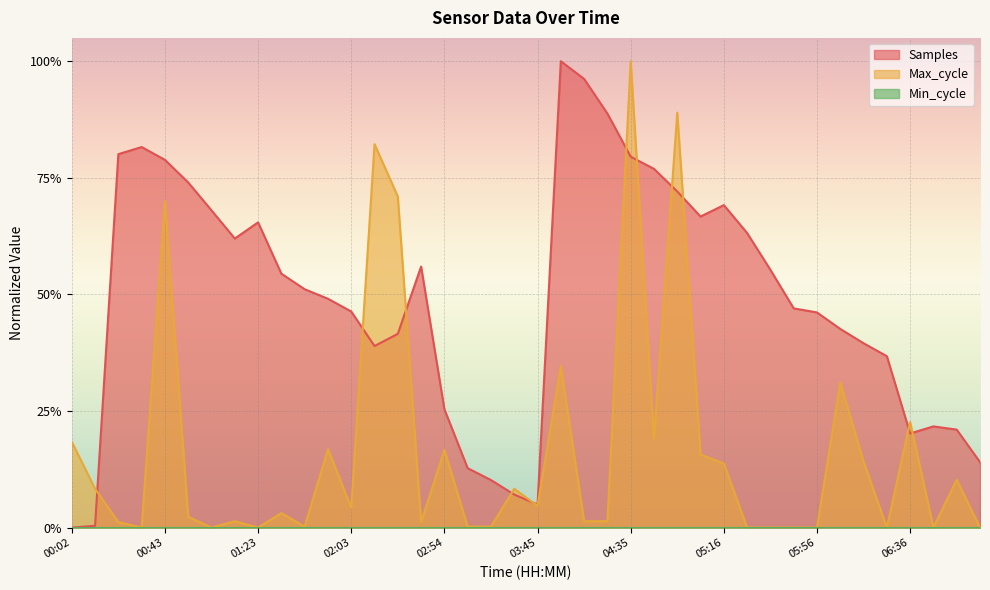

After their last crossing, which series has the higher values: Max_cycle or Samples?

Samples